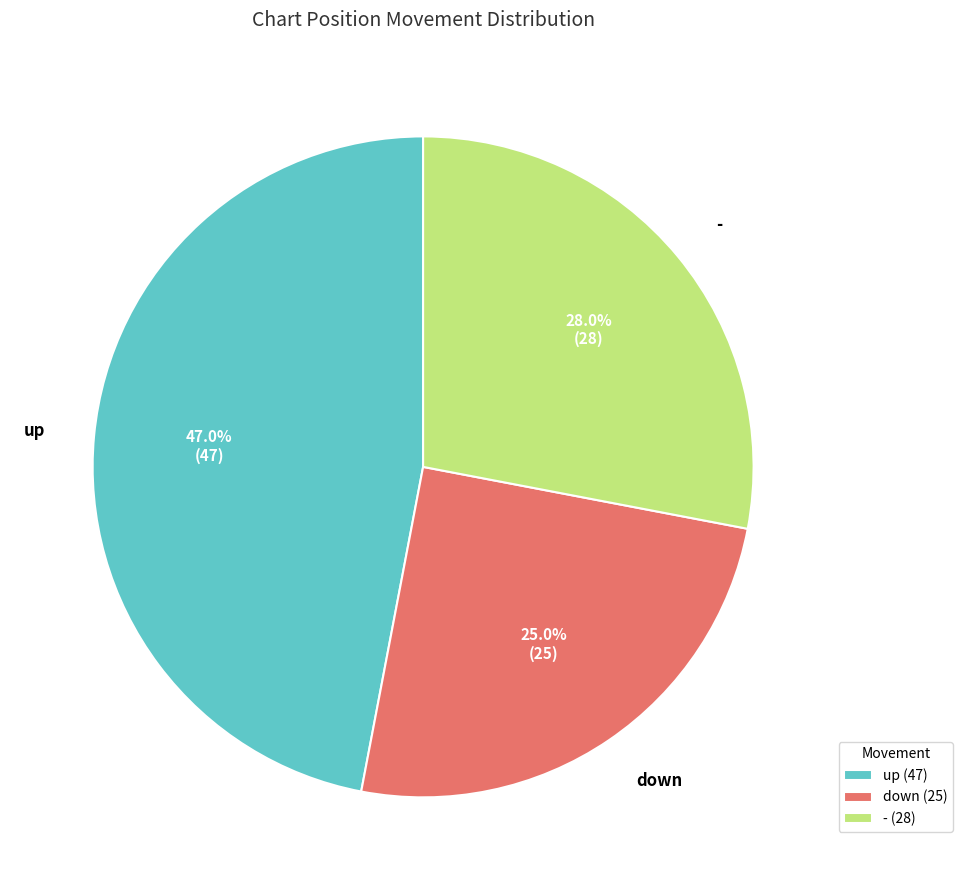

To the nearest percent, what is the difference between the down and up slice percentages?

22%